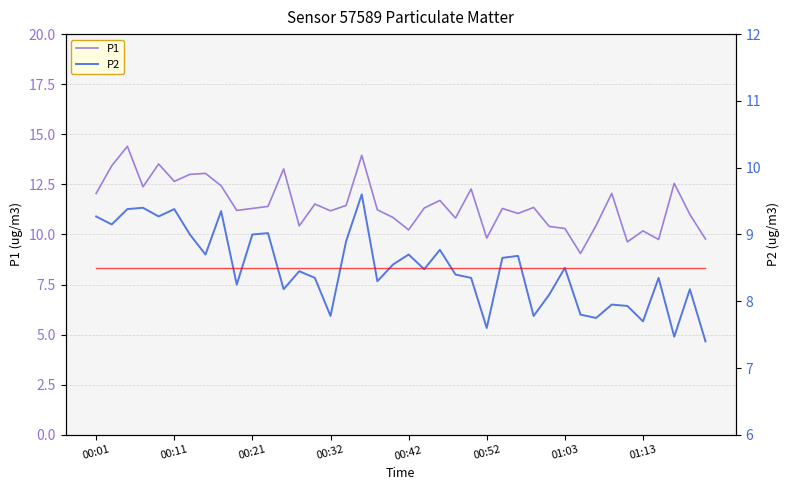

What position from the left is 11?

12